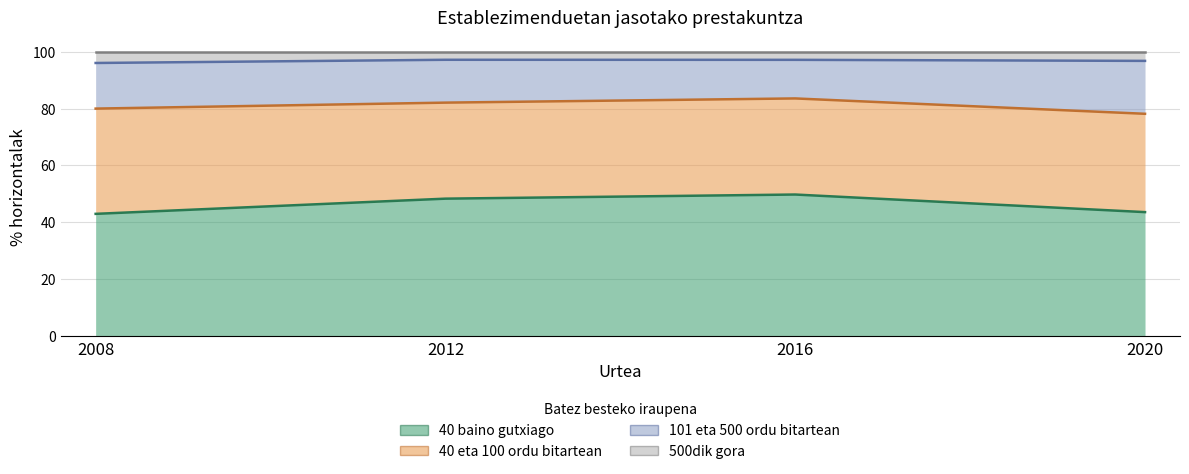

What is the value of the 40 baino gutxiago point at the 1st from the left?

43.0